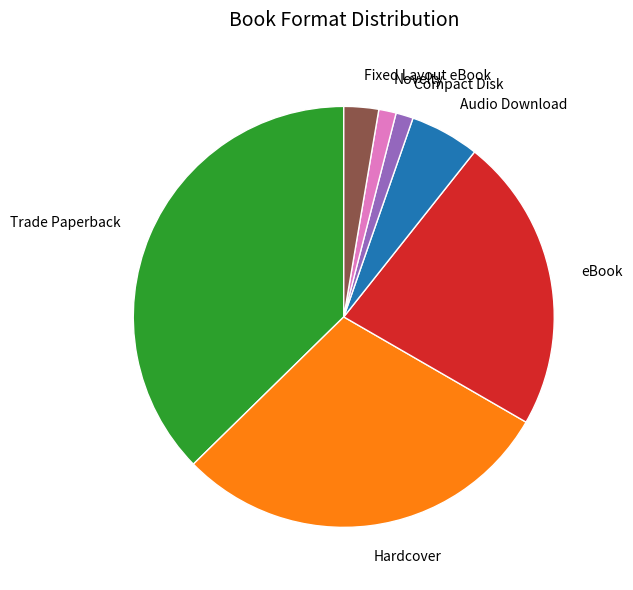

Is Compact Disk the majority of the pie?

No